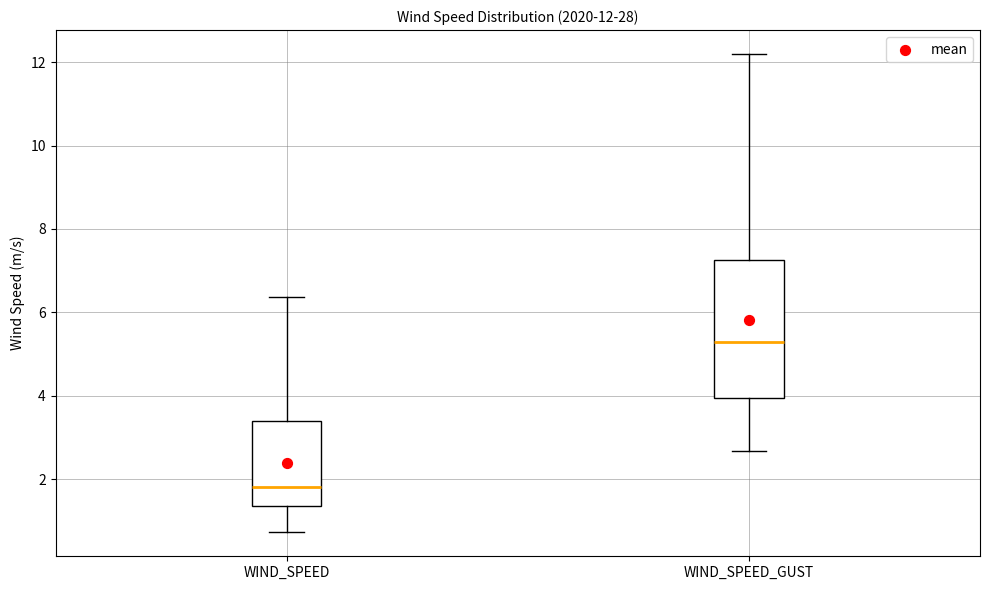

Comparing the boxes themselves (not the whiskers), which one is the tallest?

WIND_SPEED_GUST